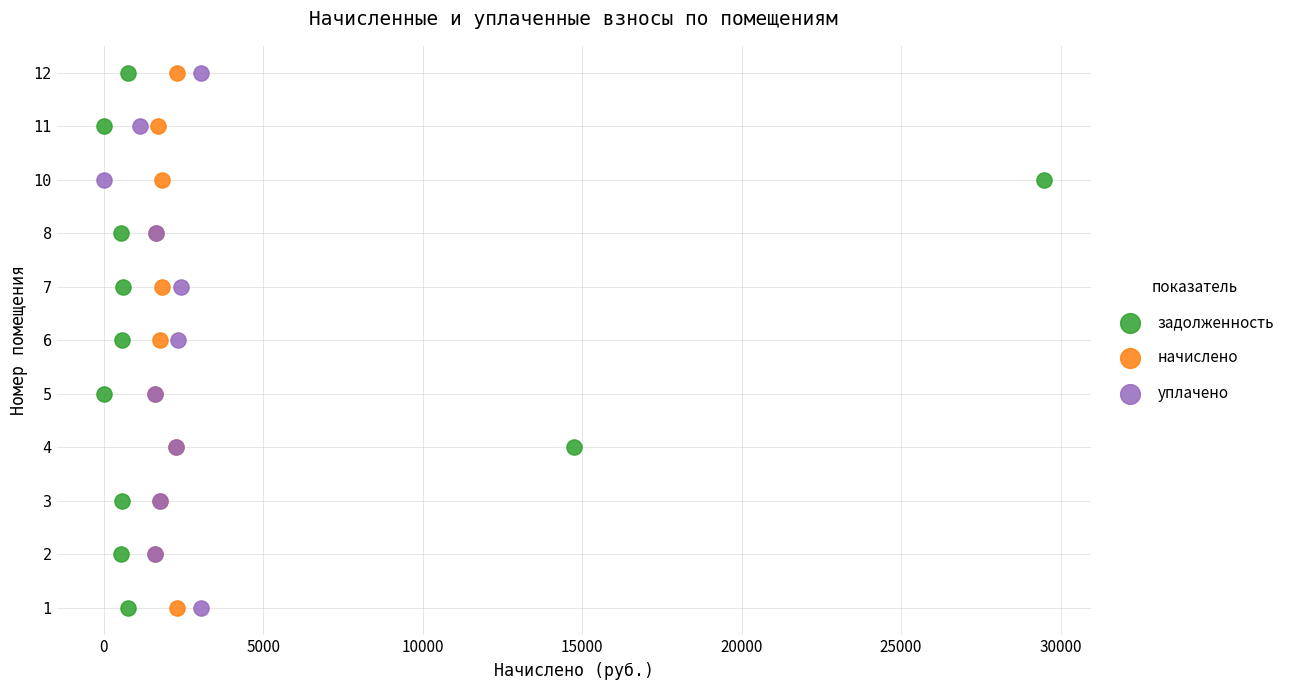

What are all the series names shown in the legend?

задолженность, начислено, уплачено